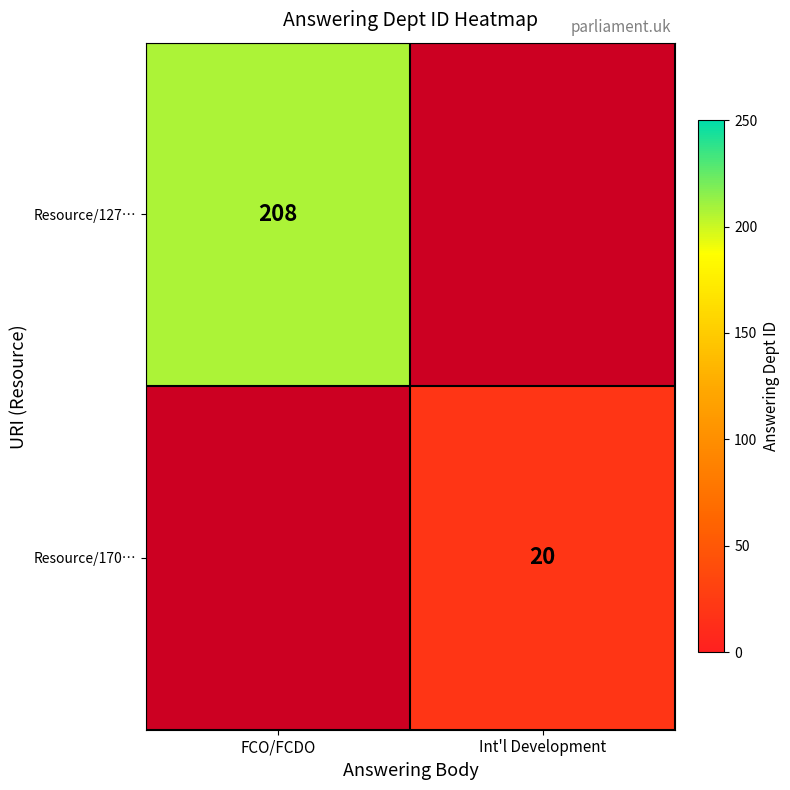

Which label corresponds to the smallest value in the chart?

Int'l Development